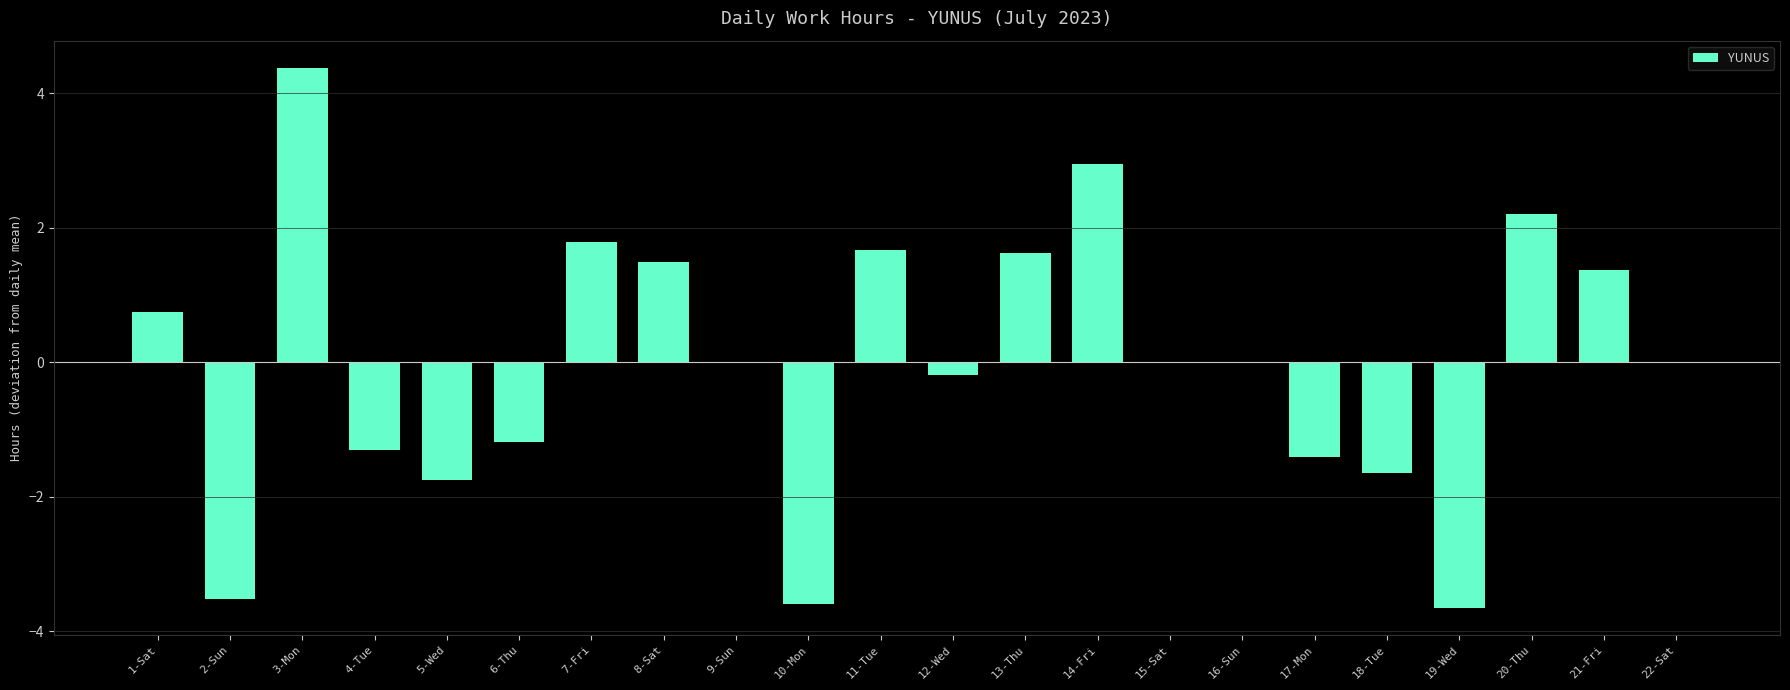

What is the change in value from 17-Mon to 22-Sat?

+1.4